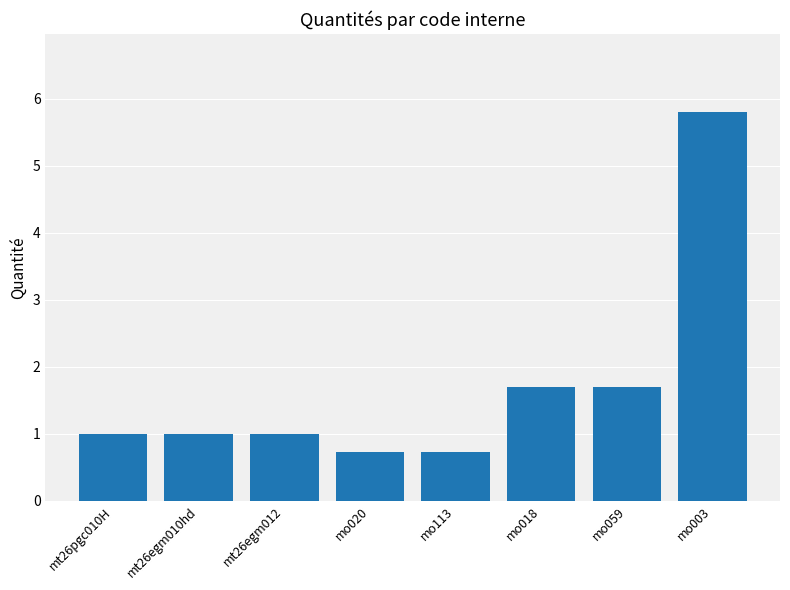

Reading left to right, list all the values displayed in this chart.

mt26pgc010H=1.0	mt26egm010hd=1.0	mt26egm012=1.0	mo020=0.7	mo113=0.7	mo018=1.7	mo059=1.7	mo003=5.8